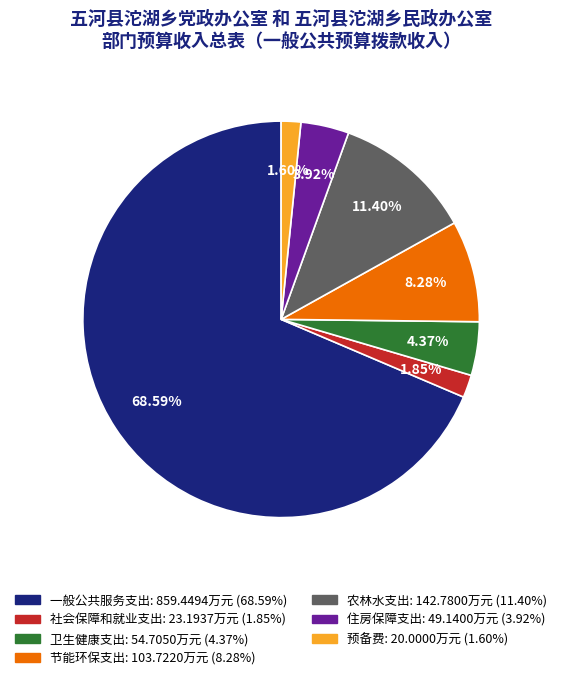

To the nearest percent, what is the difference between the 住房保障支出 and 一般公共服务支出 slice percentages?

65%